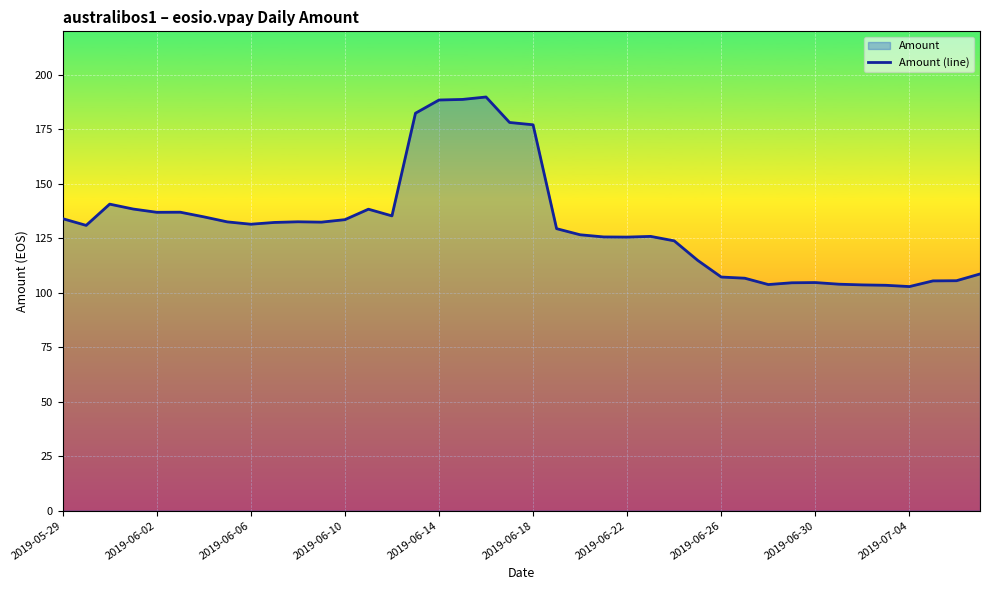

Is it true that the value at 2019-06-26 is 107.2?

True